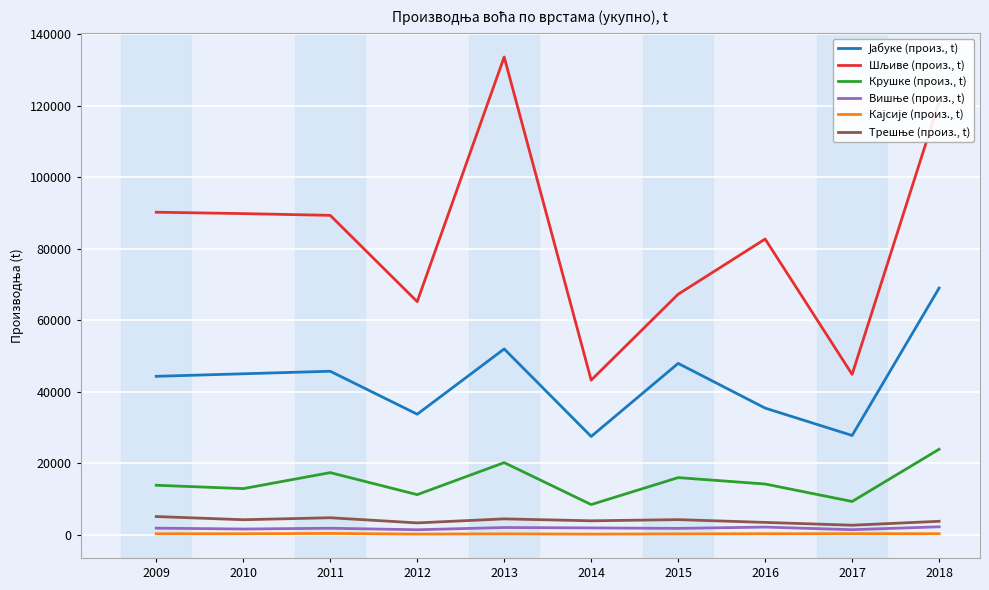

What is the average value of the Крушке (произ., t) series?

14772